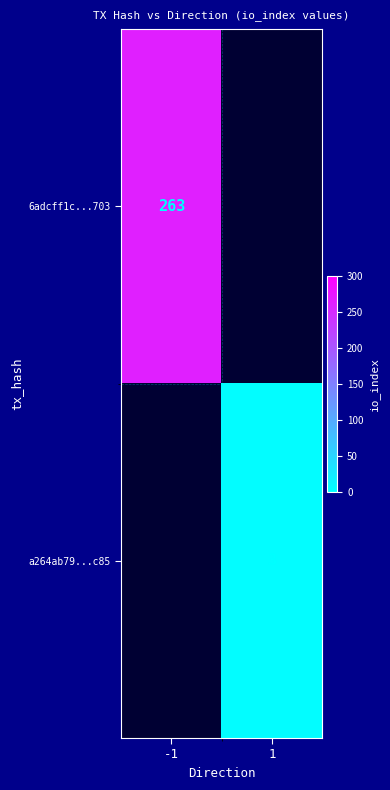

Is it true that 6adcff1c...703 equals 78 at -1?

False